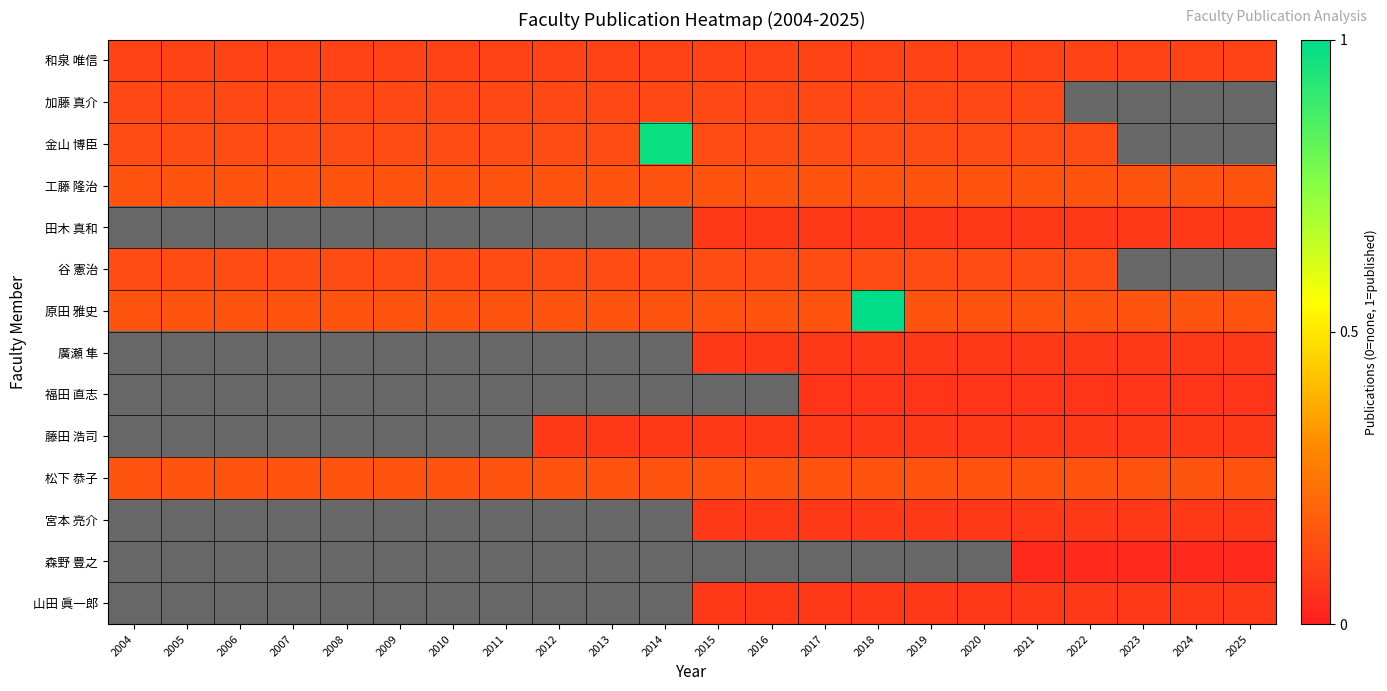

Between 2012 and 2024, which is larger?

2012